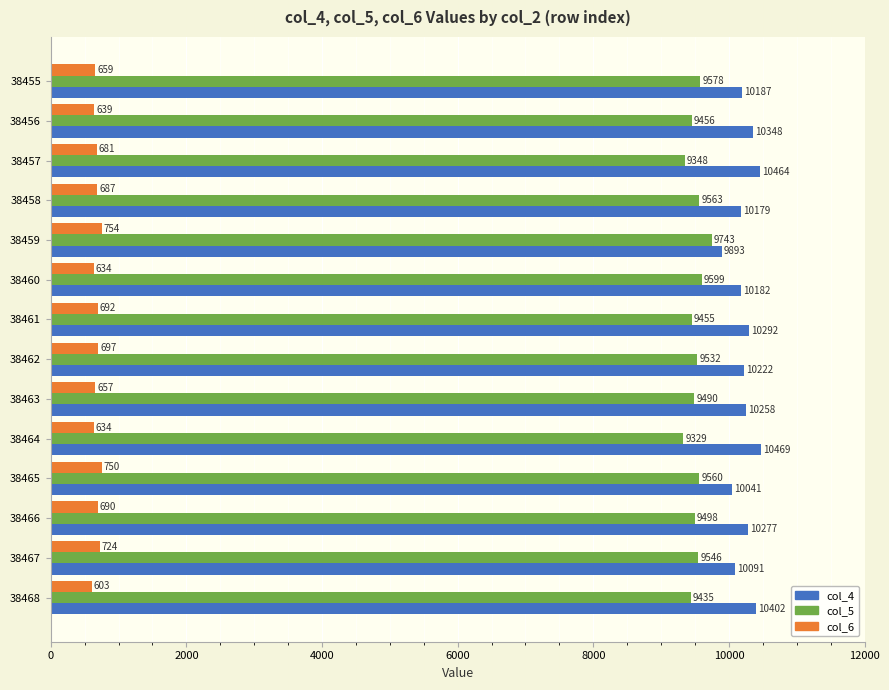

The value of col_6 at 38459 is 157. True or false?

False